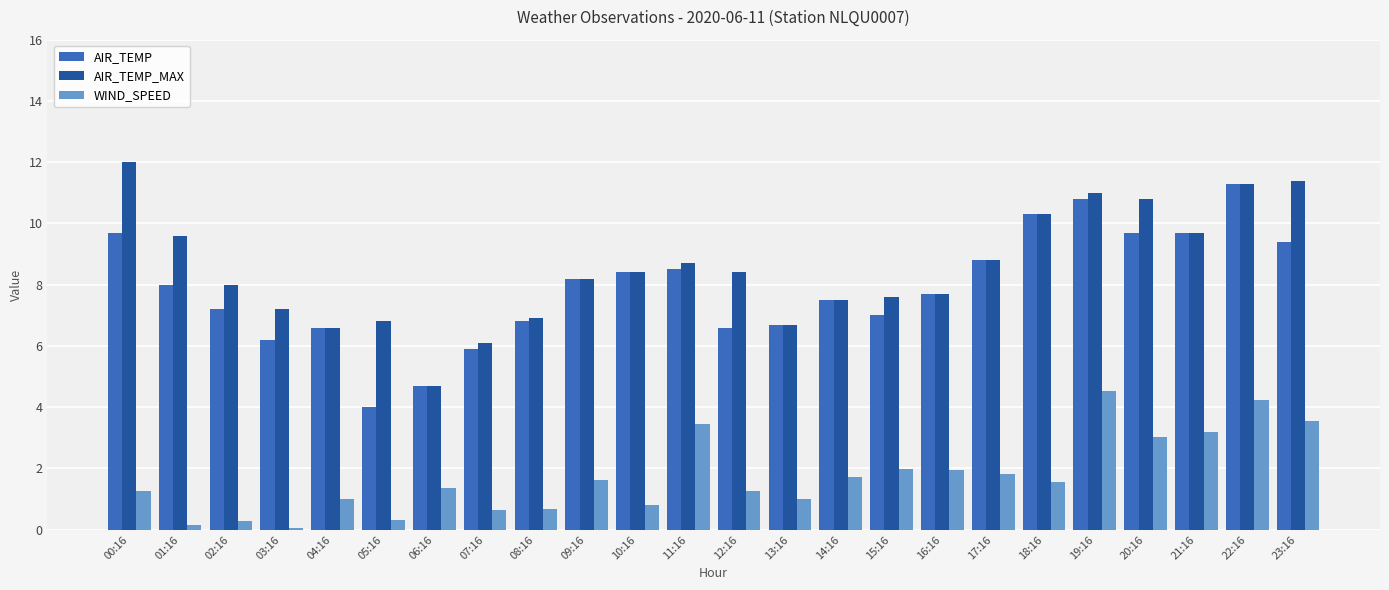

What is the difference between the highest and lowest values at 15:16?

5.6